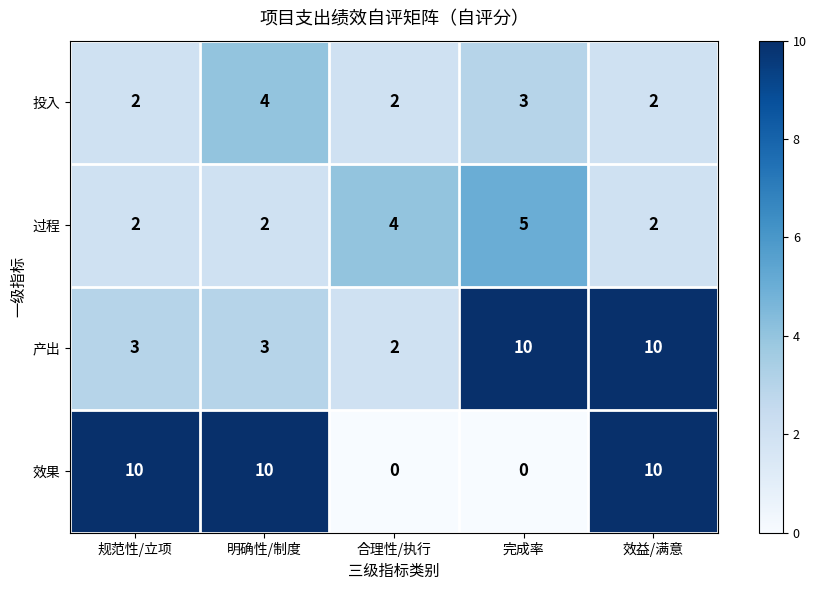

At which label does 投入 reach its peak?

明确性/制度